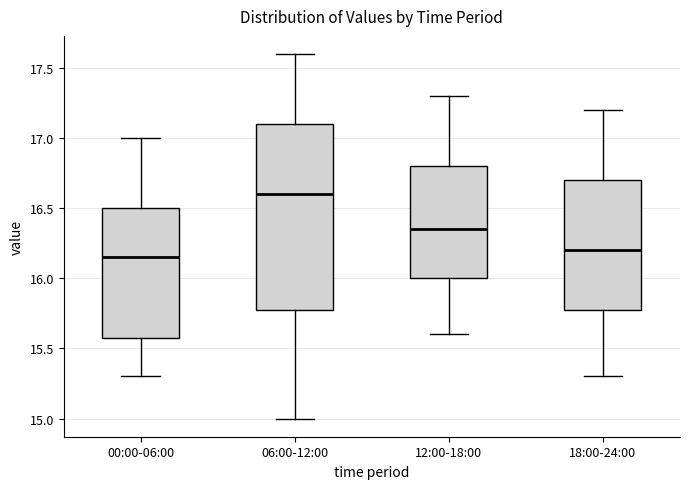

Comparing the boxes themselves (not the whiskers), which one is the tallest?

06:00-12:00